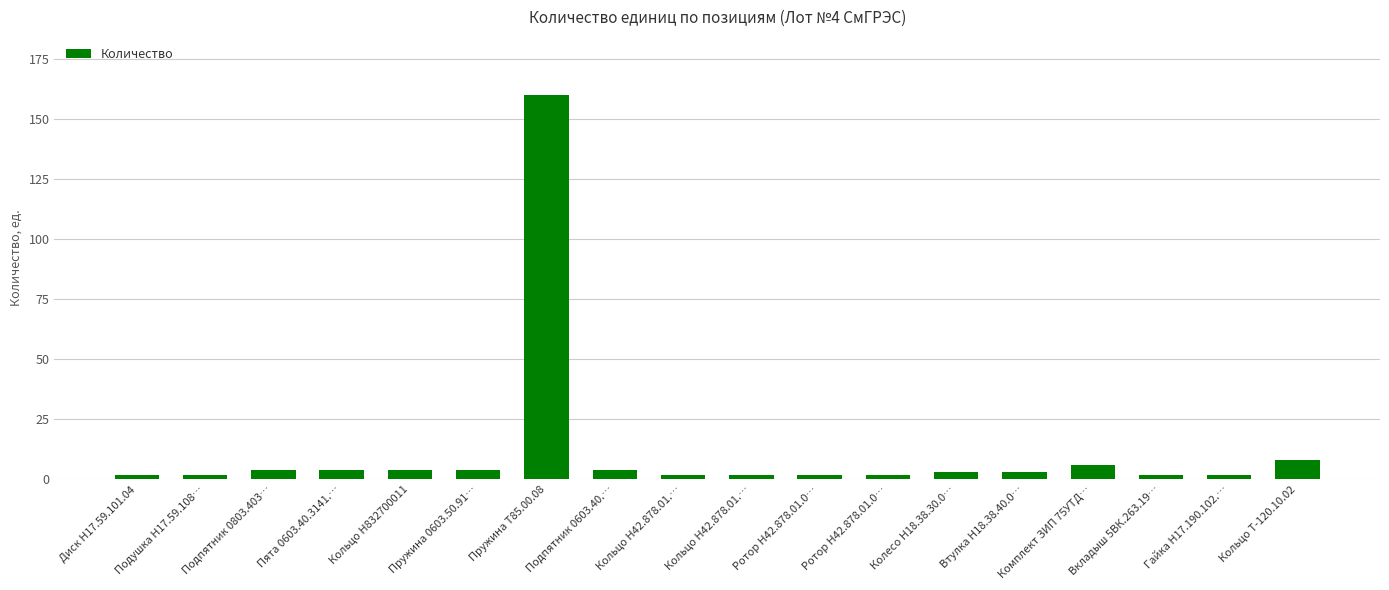

Which category has the lowest value across all series?

Диск Н17.59.101.04